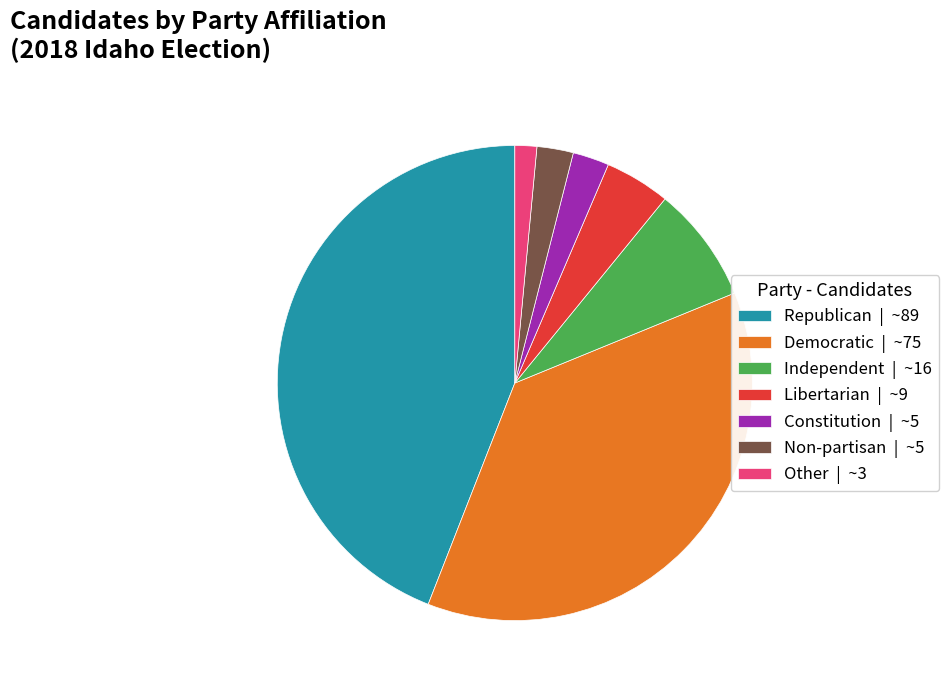

Do Other | ~3 and Libertarian | ~9 together represent more than half of the pie?

No